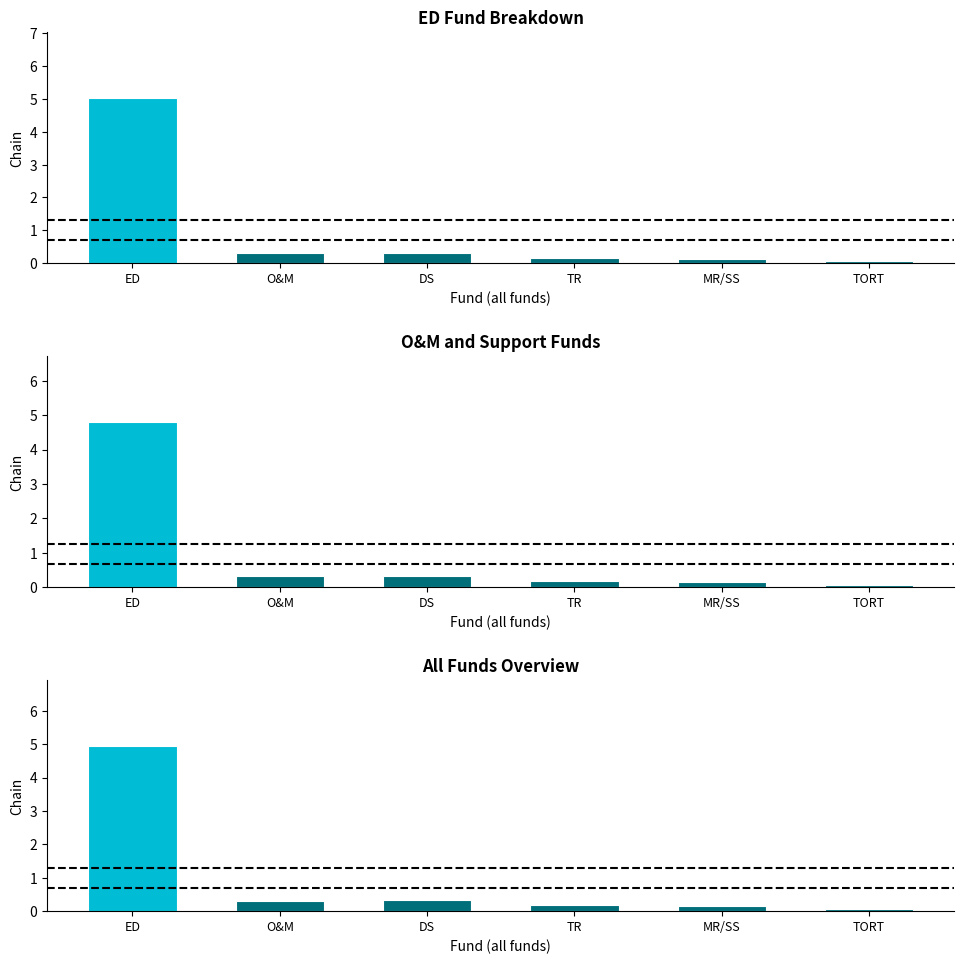

At which label is the value closest to 2?

DS